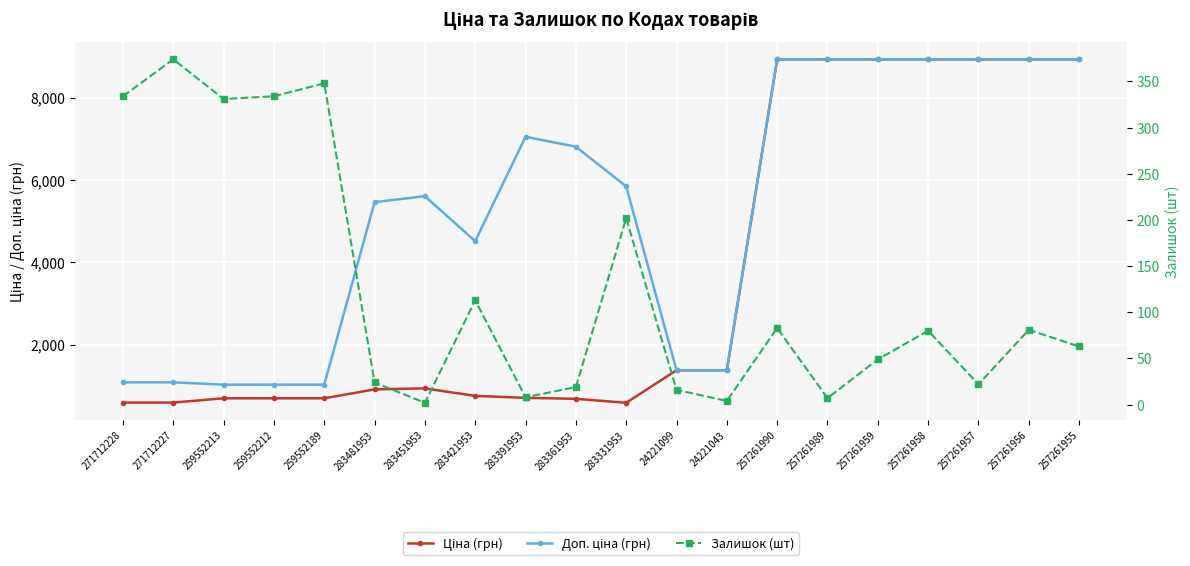

What are all the series names shown in the legend?

Ціна (грн), Доп. ціна (грн), Залишок (шт)